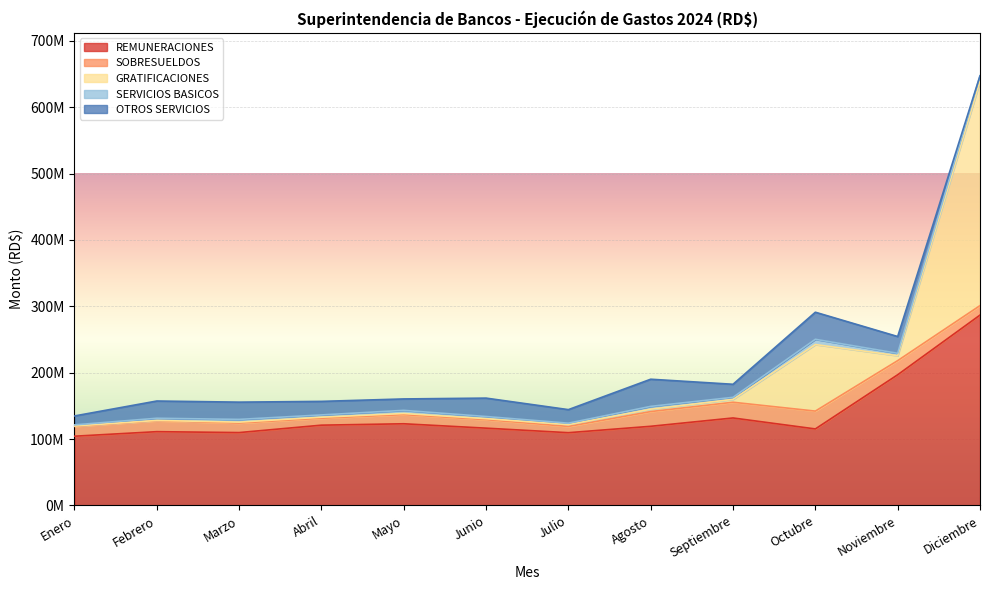

True or false: SERVICIOS BASICOS and SOBRESUELDOS cross at least once.

False